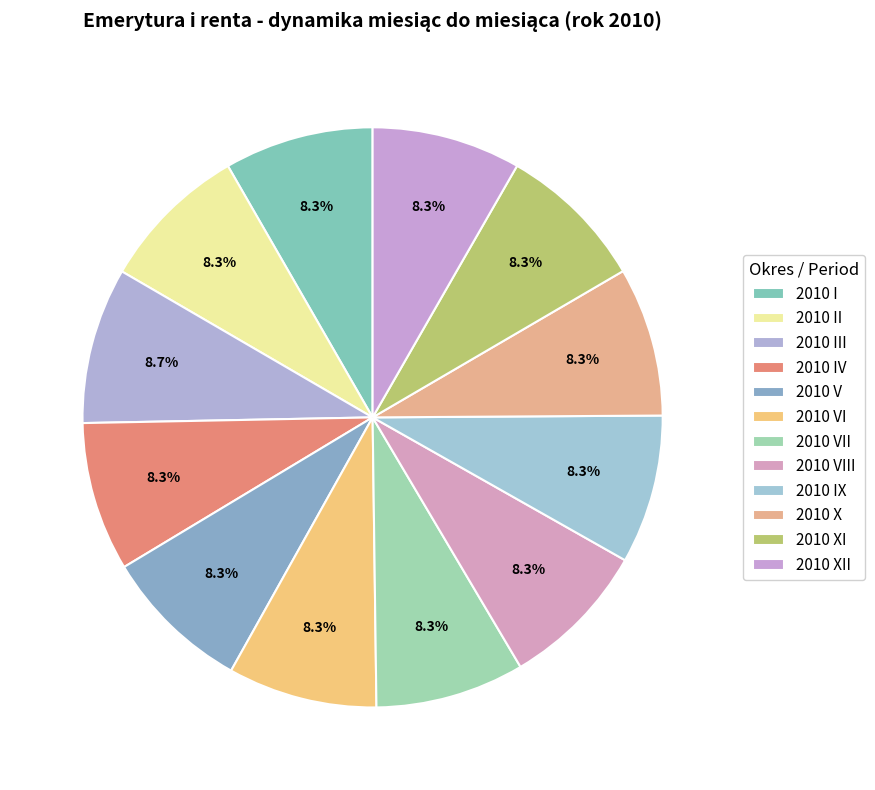

Count the number of slices in the pie.

12